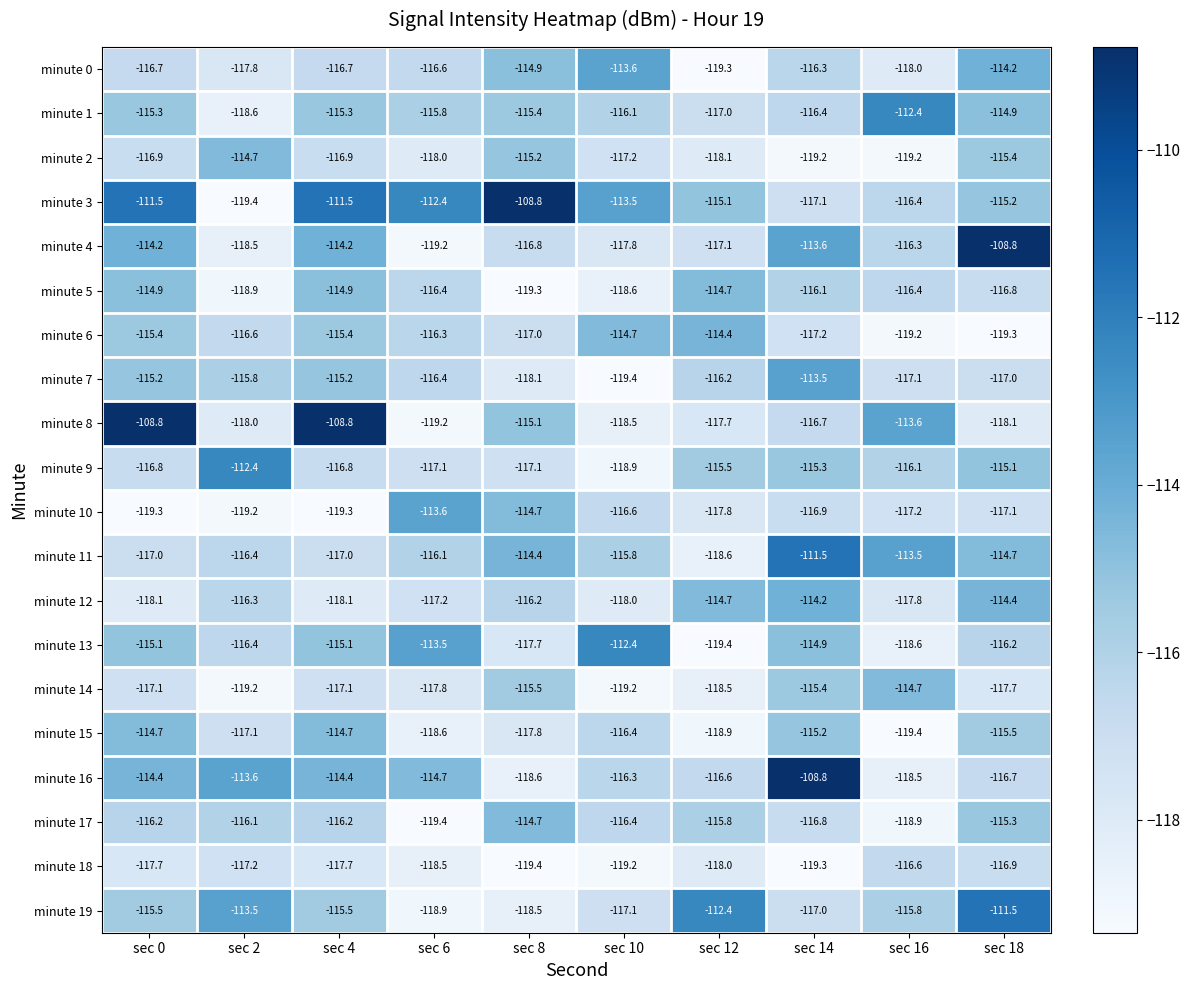

At how many categories does at least one series exceed -118?

10